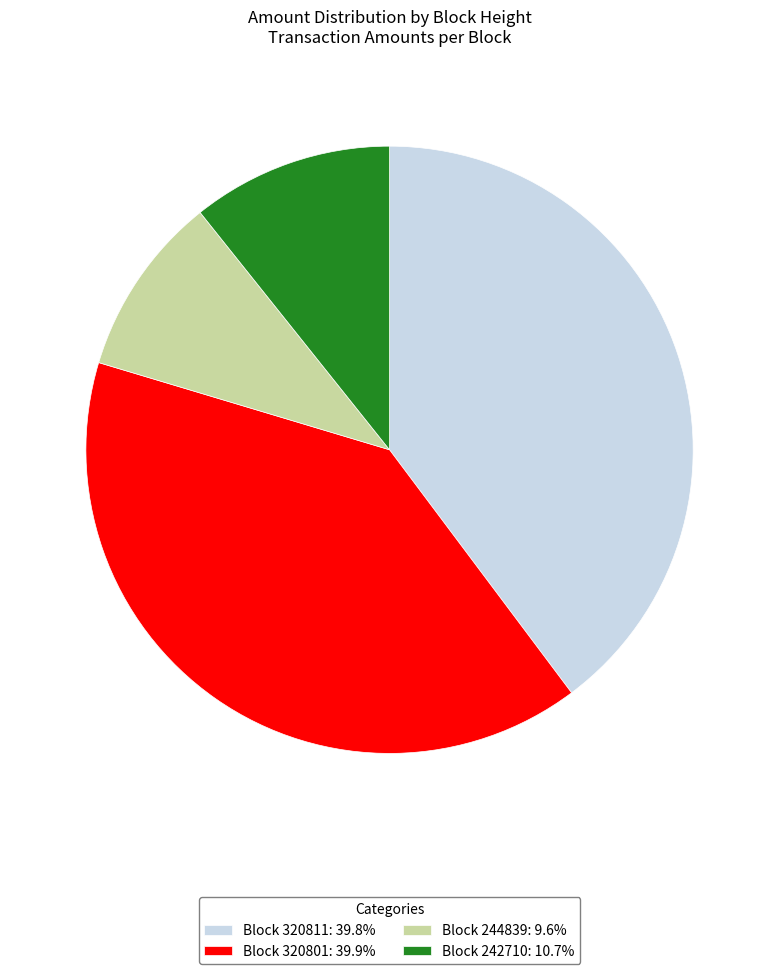

How many slices are in this pie chart?

4